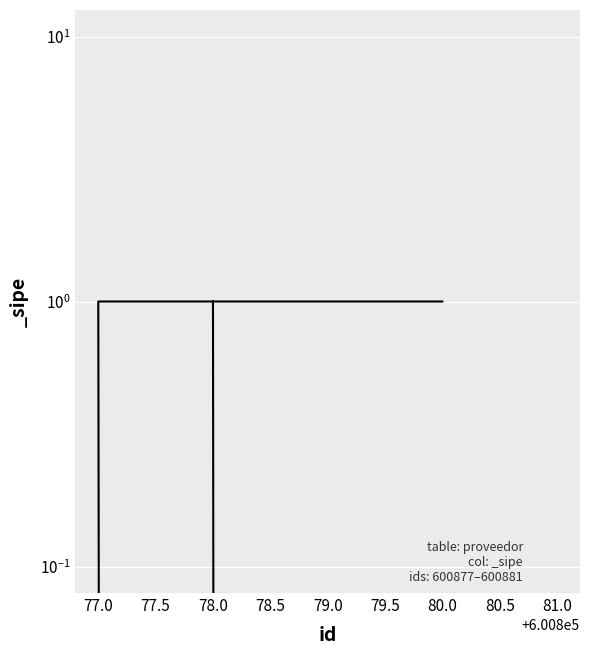

What position from the right is 81.0?

2